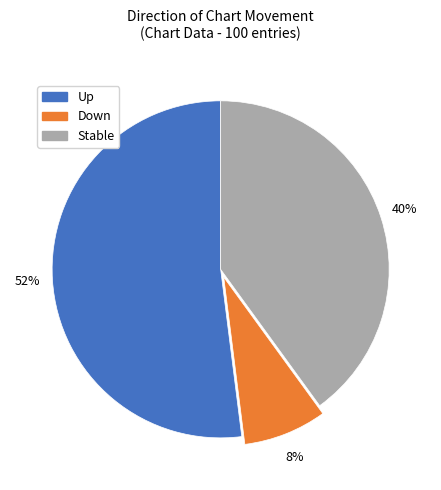

To the nearest percent, what is the difference between the largest and smallest slice percentages?

44%